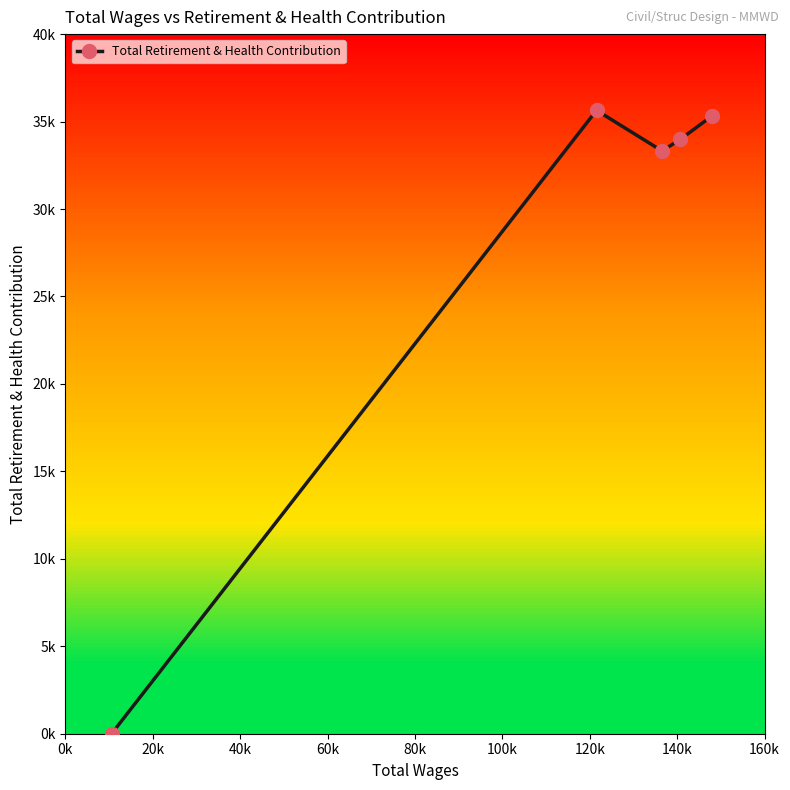

How many interior local valleys (lower than both neighbors) does the data have?

1